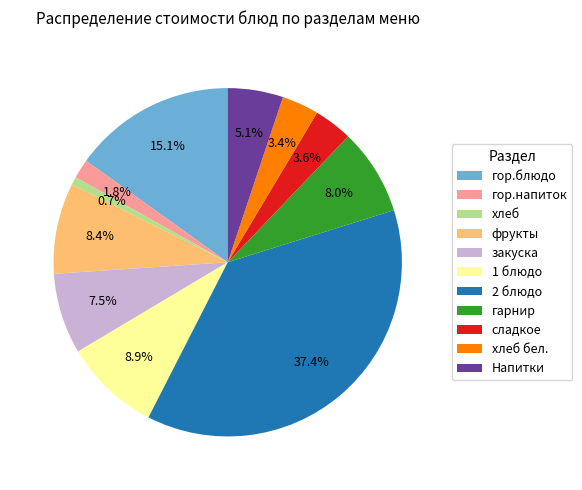

How much of the chart is everything except Напитки?

94.9%